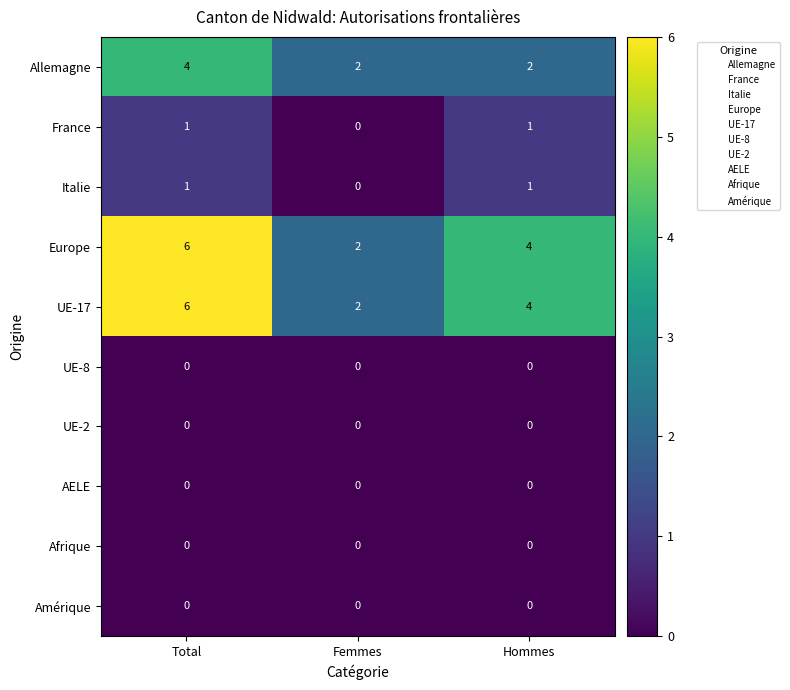

At which category is the sum across all series the highest?

Total